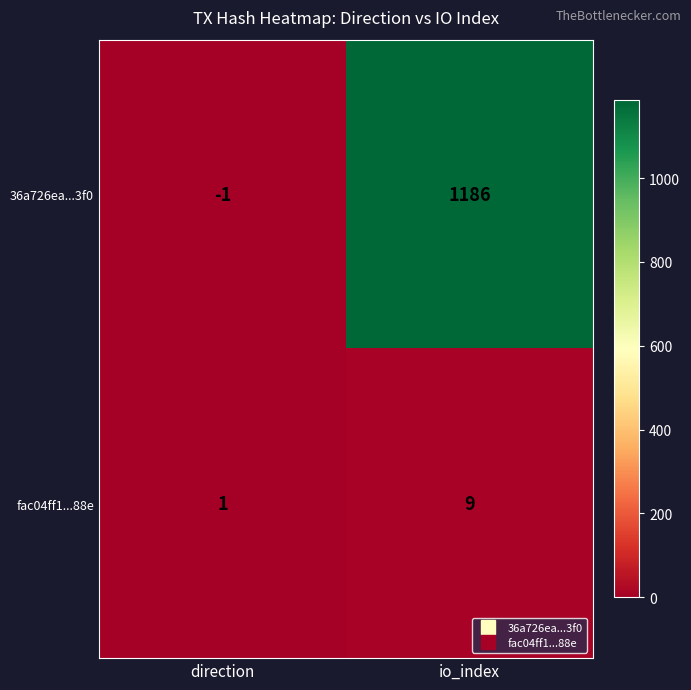

Which series changed the most between direction and io_index?

36a726ea...3f0